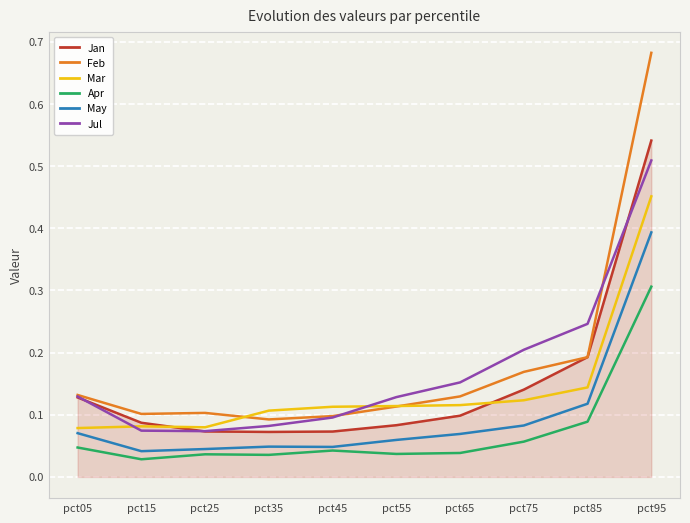

What is the total value across all series at pct25?

0.4